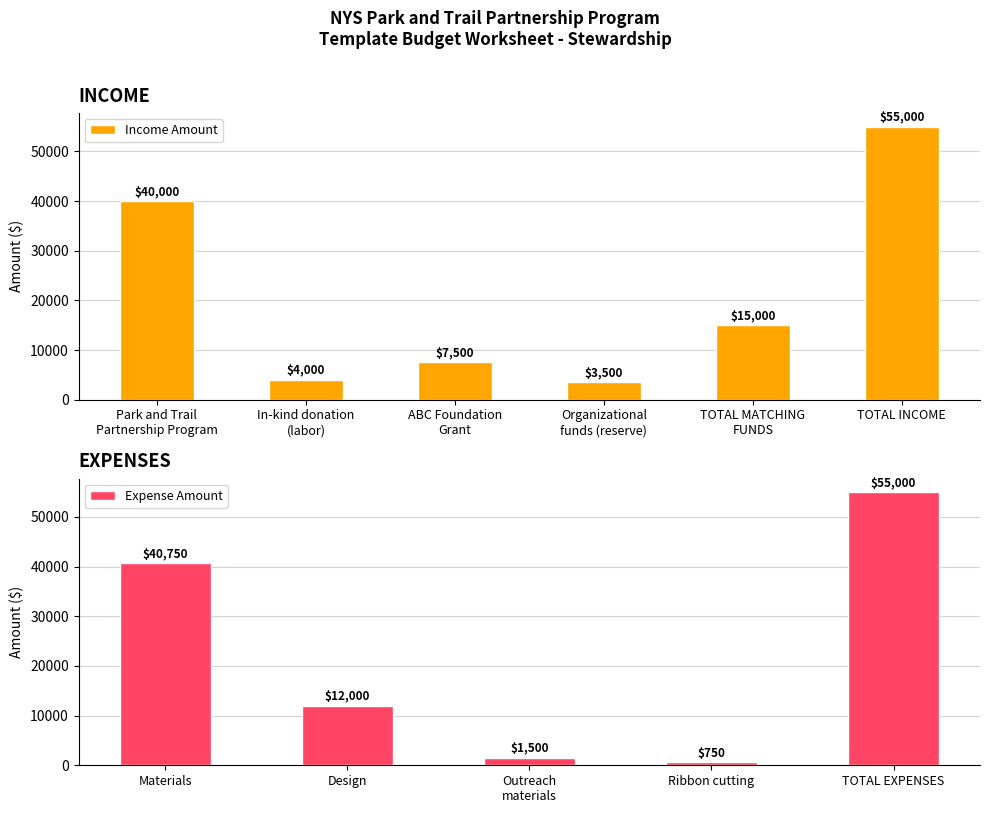

Reading right to left, list all the values displayed in this chart.

55000	750	1500	12000	40750	55000	15000	3500	7500	4000	40000